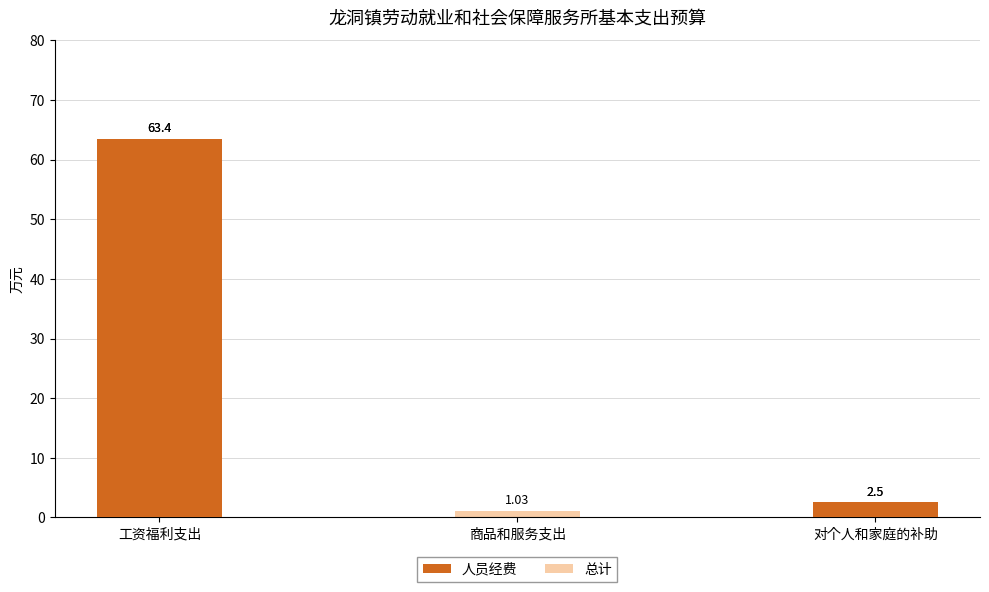

At how many categories does at least one series exceed 48?

1